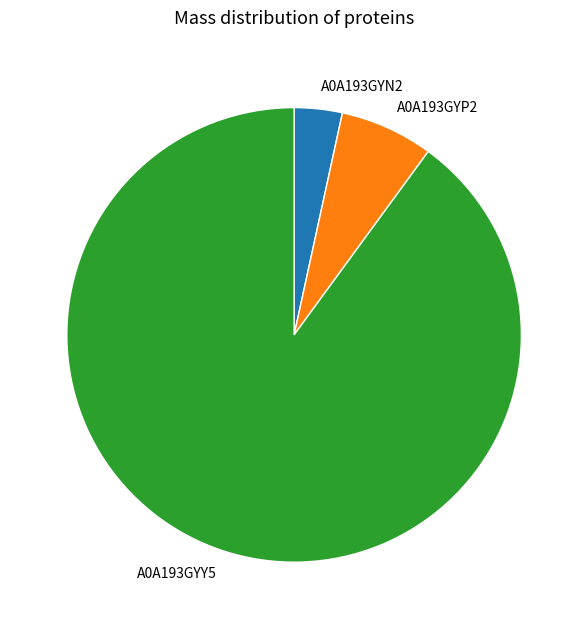

Count the number of slices in the pie.

3